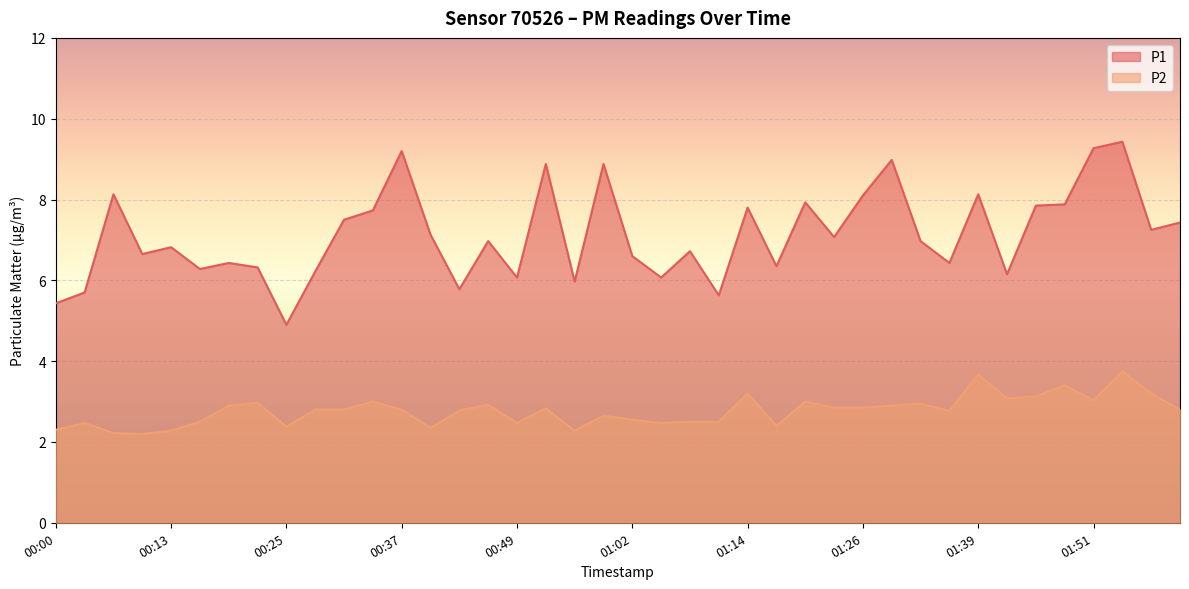

What are all the series names shown in the legend?

P1, P2